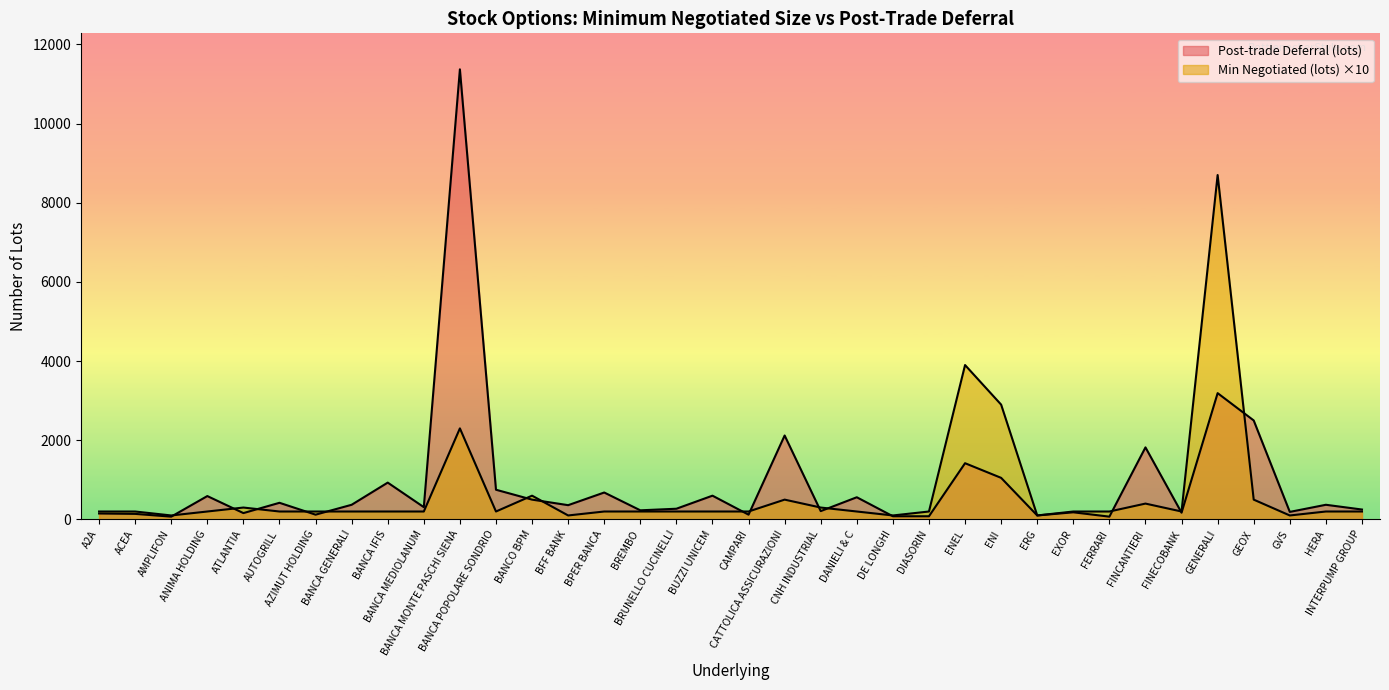

True or false: Min Negotiated (lots) and Post-trade Deferral (lots) cross at least once.

True